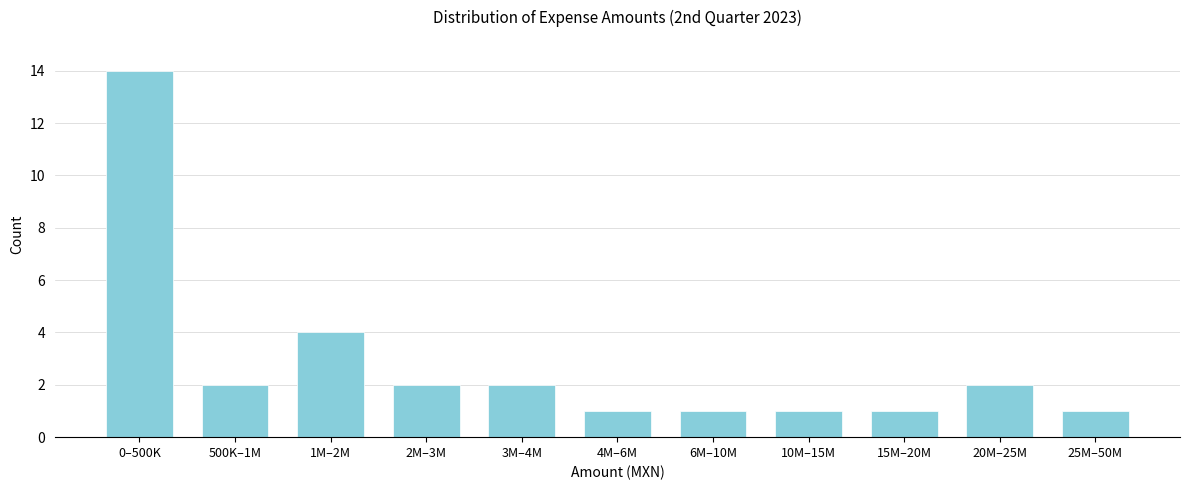

Reading left to right, what are all the values shown in this chart?

14	2	4	2	2	1	1	1	1	2	1